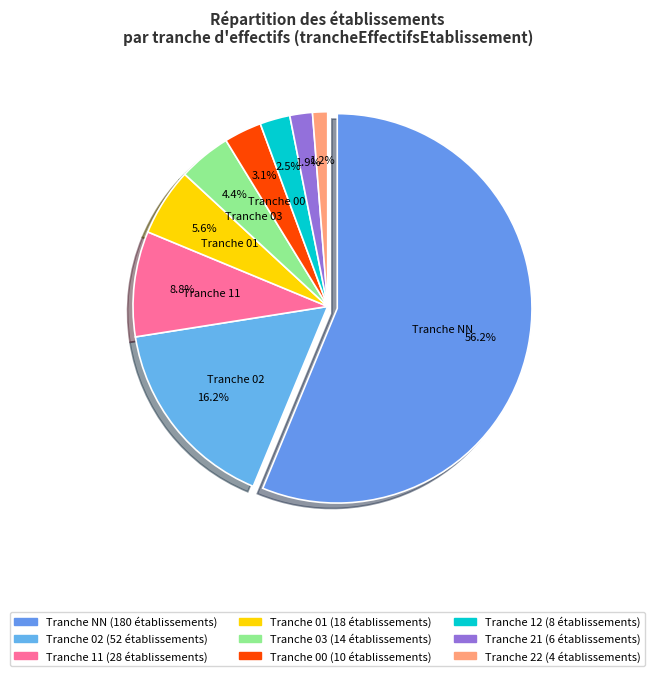

What portion of the pie excludes NN?

43.8%